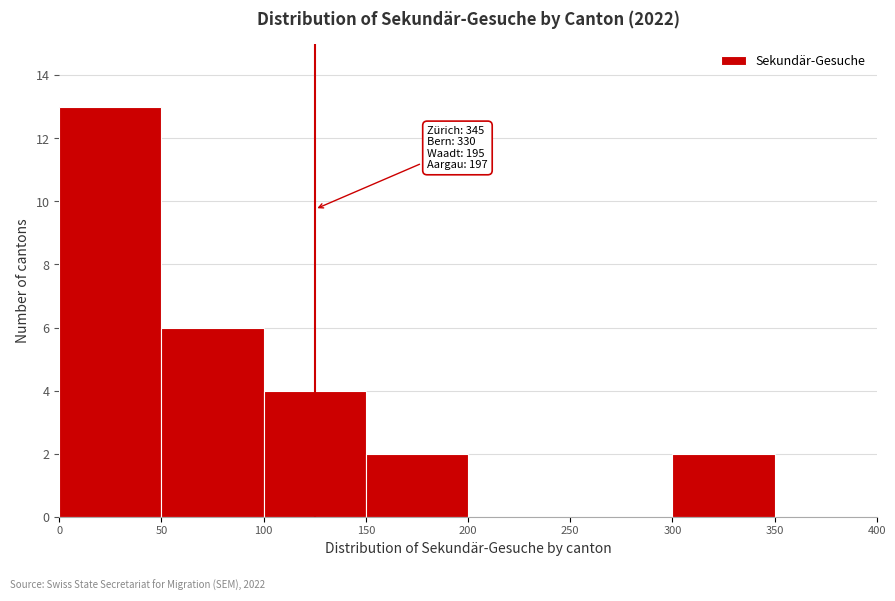

Over which range of the x-axis is the bar tallest?

0 to 50